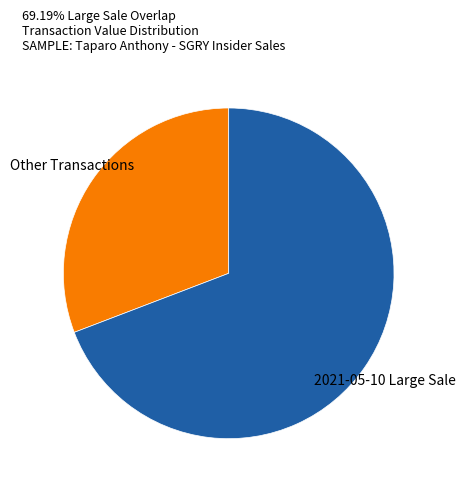

Which category accounts for the majority?

2021-05-10 Large Sale